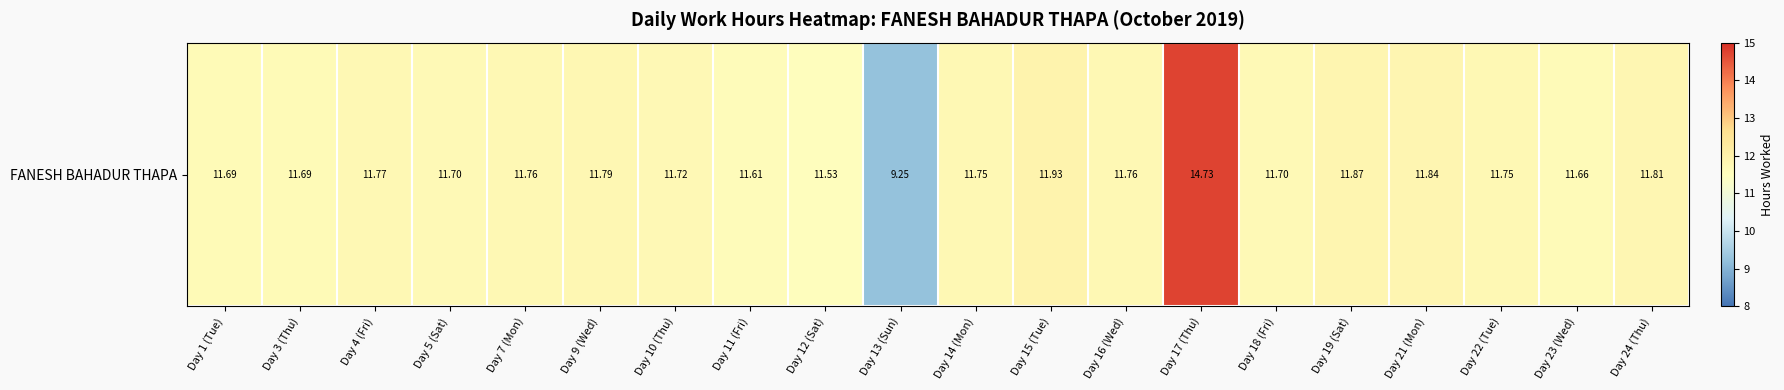

The value at Day 1 (Tue) is 6.2. True or false?

False